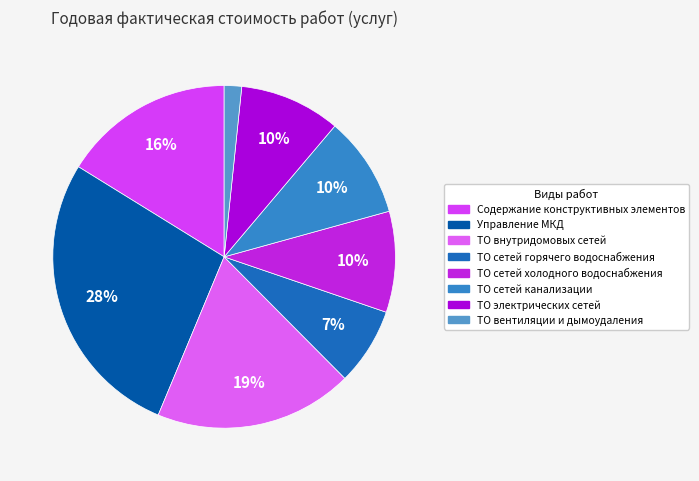

How many segments does this pie chart have?

8